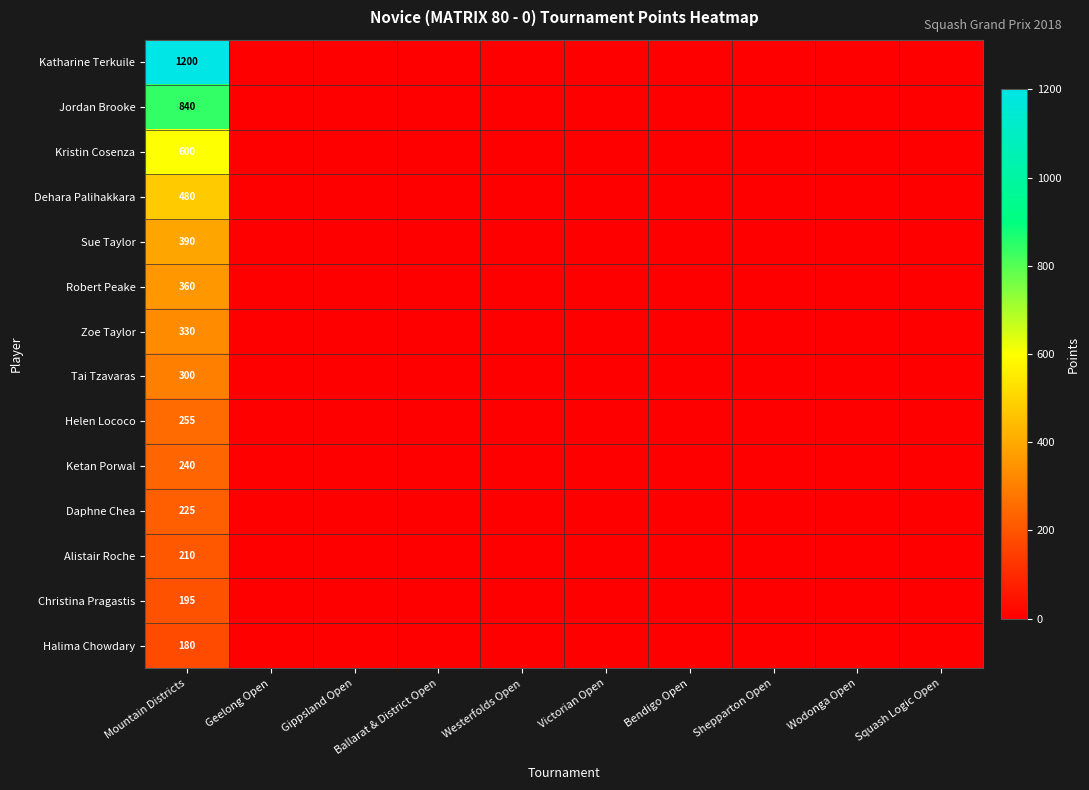

Where is Daphne Chea nearest to the value 112?

Geelong Open